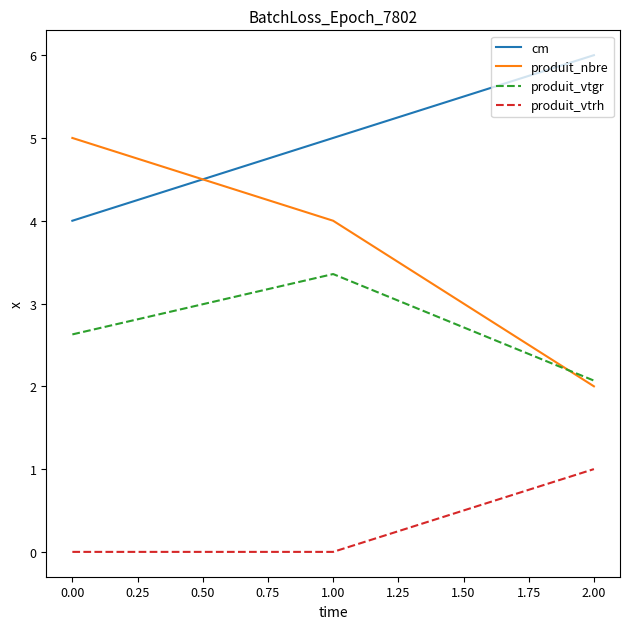

True or false: produit_vtgr has a value of 0.8 at 1.00.

False